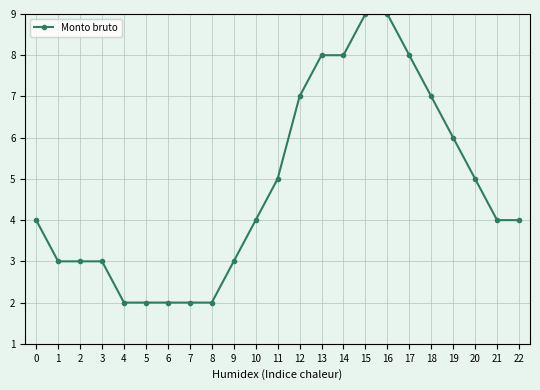

The value at 8 is 2. True or false?

True